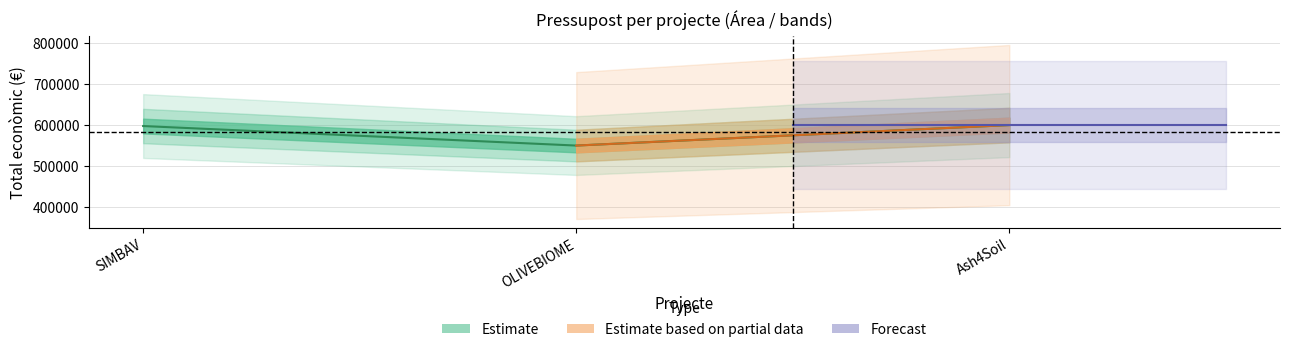

Rank the categories by value from lowest to highest.

OLIVEBIOME, SIMBAV, Ash4Soil